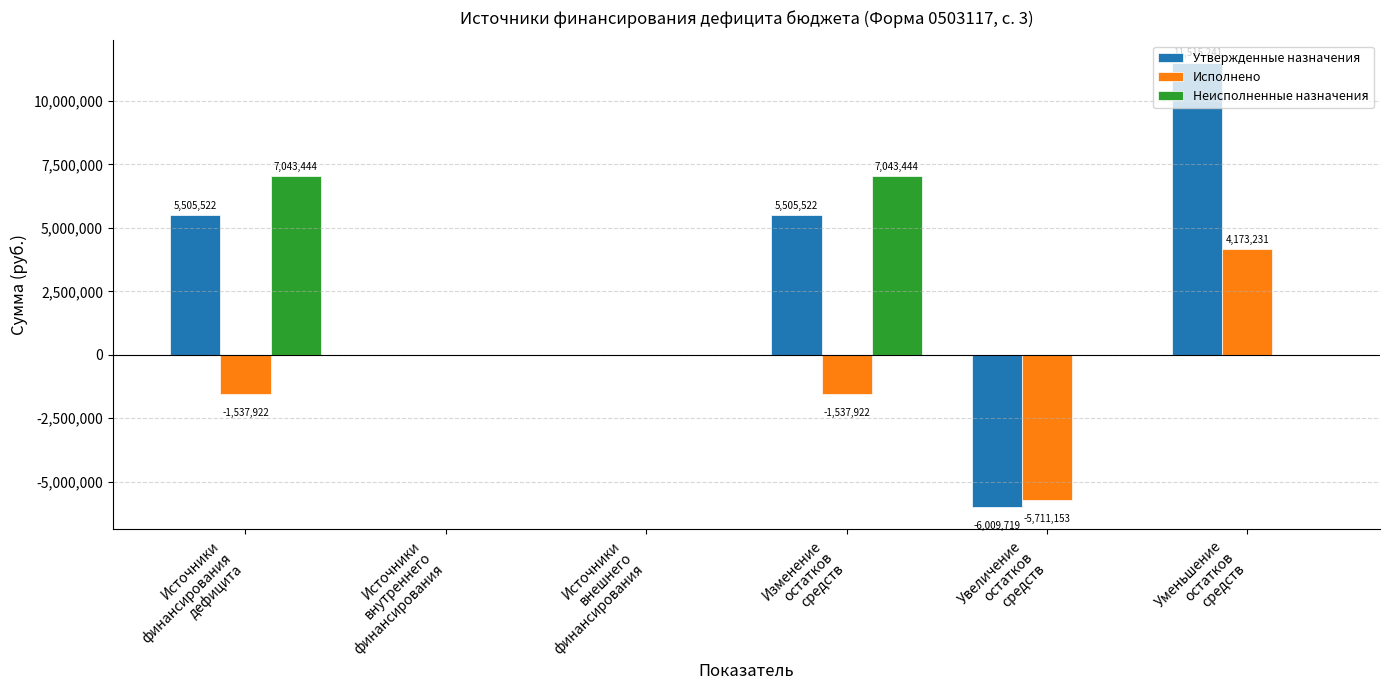

What is the difference between the Неисполненные назначения values at Изменение
остатков
средств and Источники
внешнего
финансирования?

7043444.0